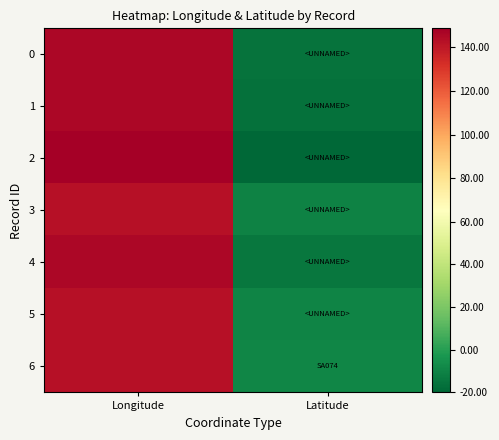

Which series has the largest range (max minus min)?

2